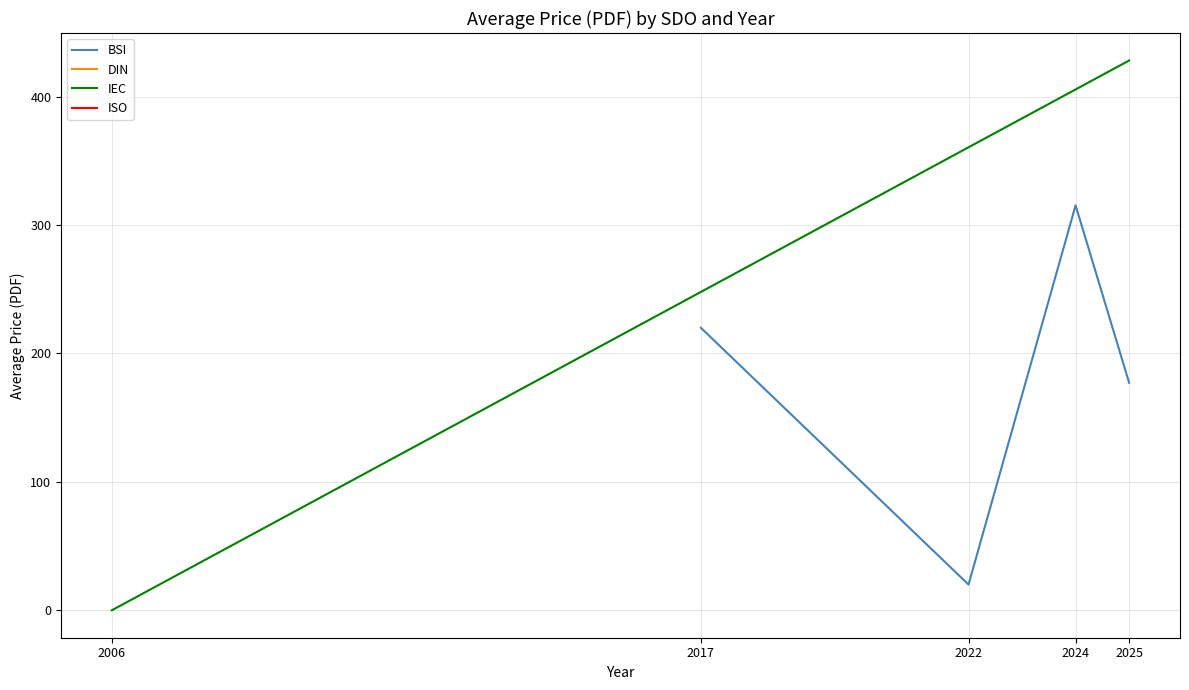

In BSI, how many points are higher than both neighbors (excluding endpoints)?

1